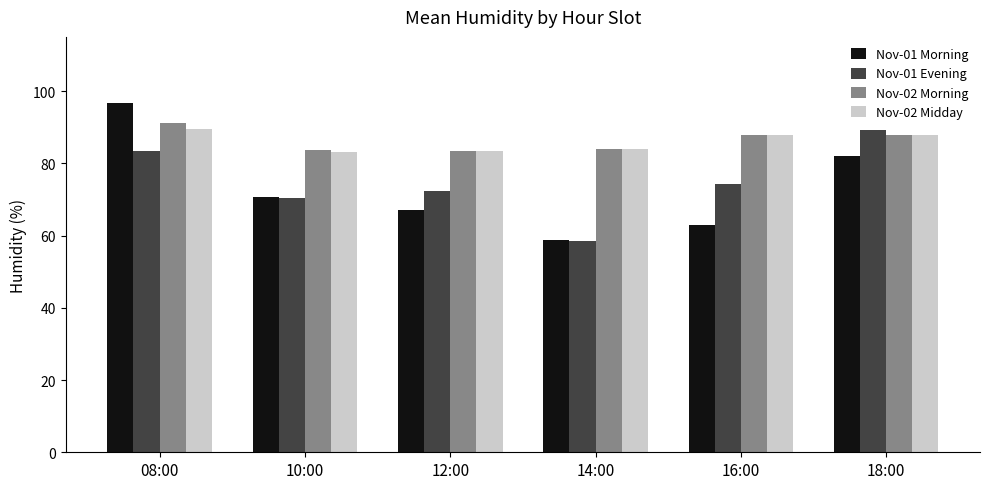

What is the lowest value of the Nov-01 Morning series?

58.9